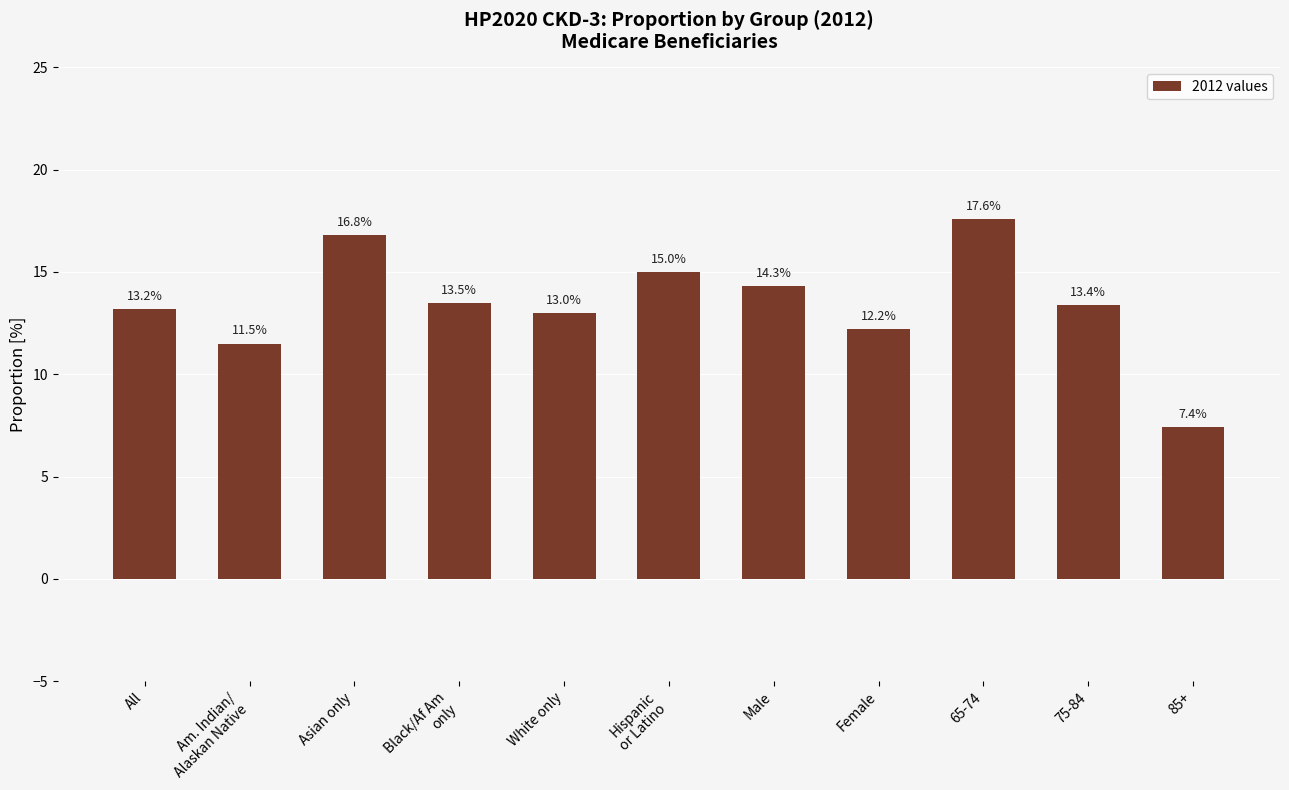

Rank the categories by value from lowest to highest.

85+, Am. Indian/
Alaskan Native, Female, White only, All, 75-84, Black/Af Am
only, Male, Hispanic
or Latino, Asian only, 65-74